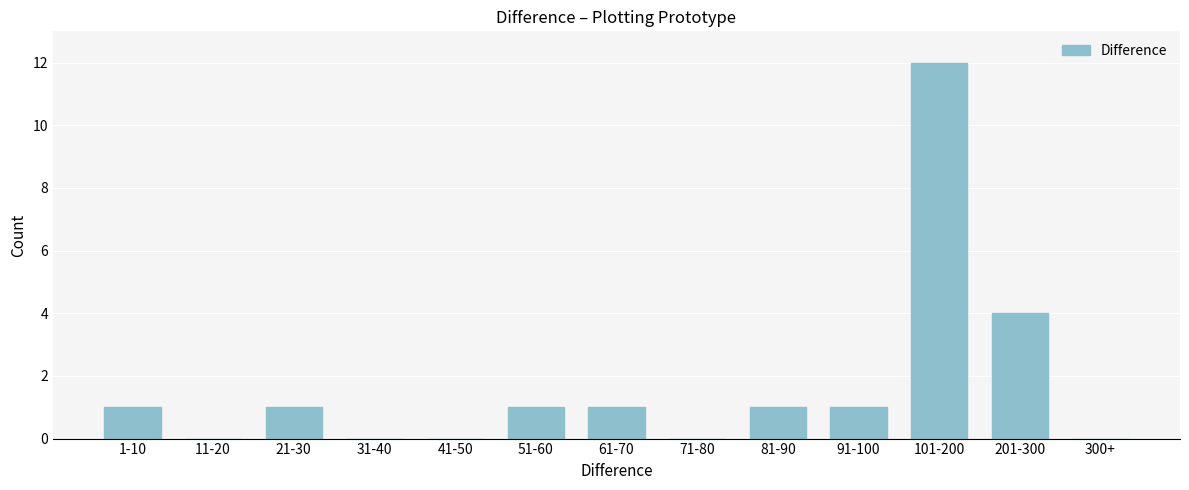

Reading left to right, transcribe all the data shown in this chart.

1-10=1	11-20=0	21-30=1	31-40=0	41-50=0	51-60=1	61-70=1	71-80=0	81-90=1	91-100=1	101-200=12	201-300=4	300+=0